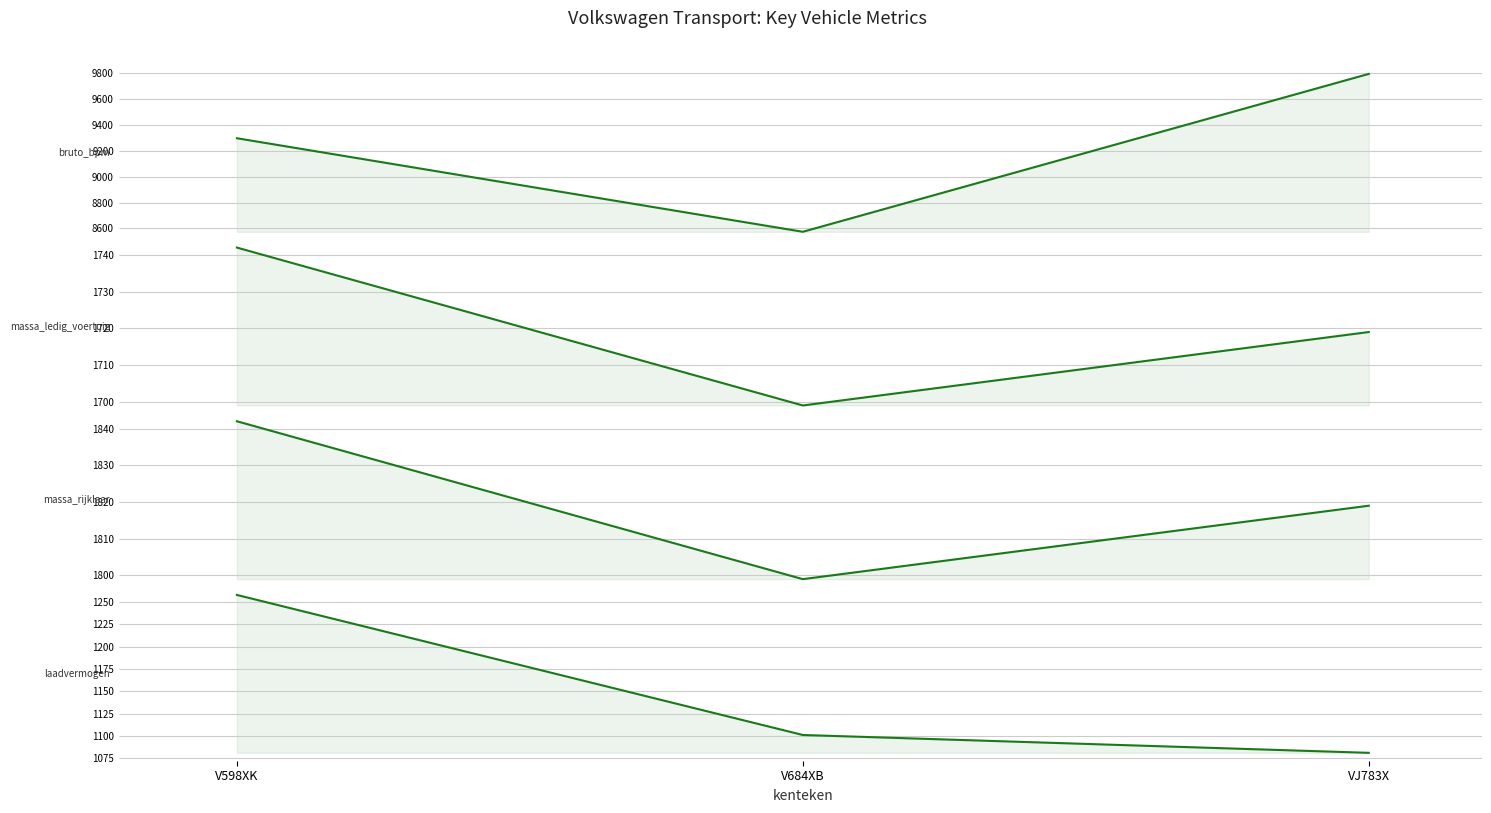

What are all the series names shown in the legend?

bruto_bpm, massa_ledig_voertuig, massa_rijklaar, laadvermogen